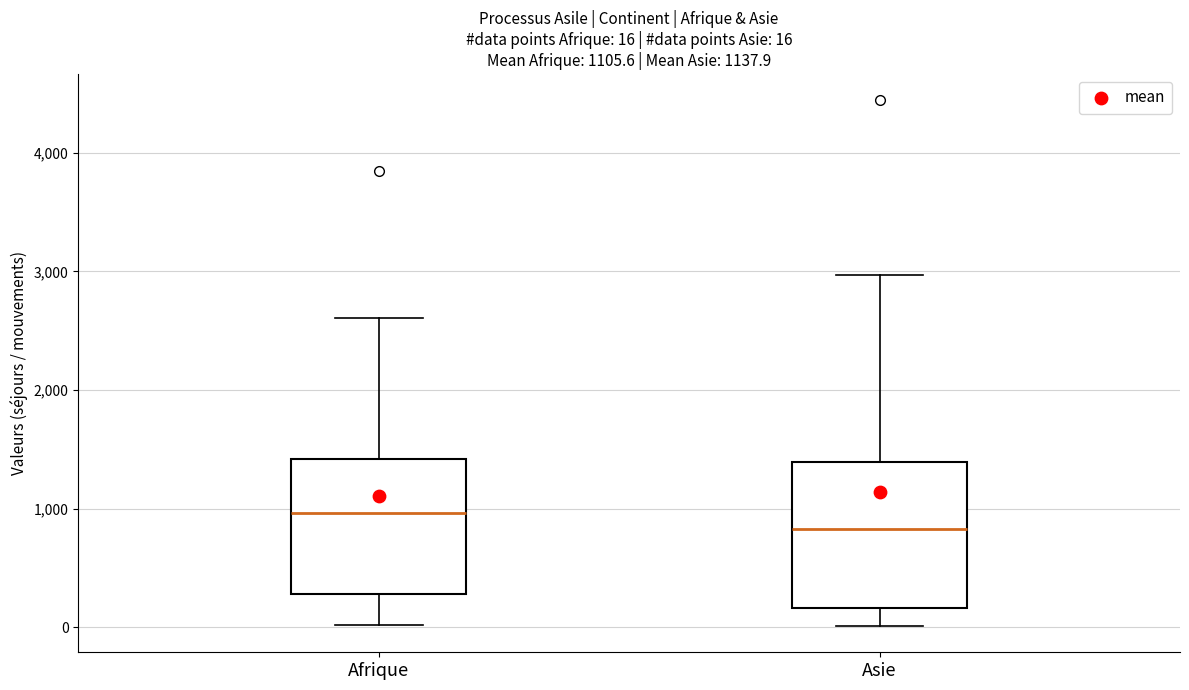

Which box has the lowest median line?

Asie